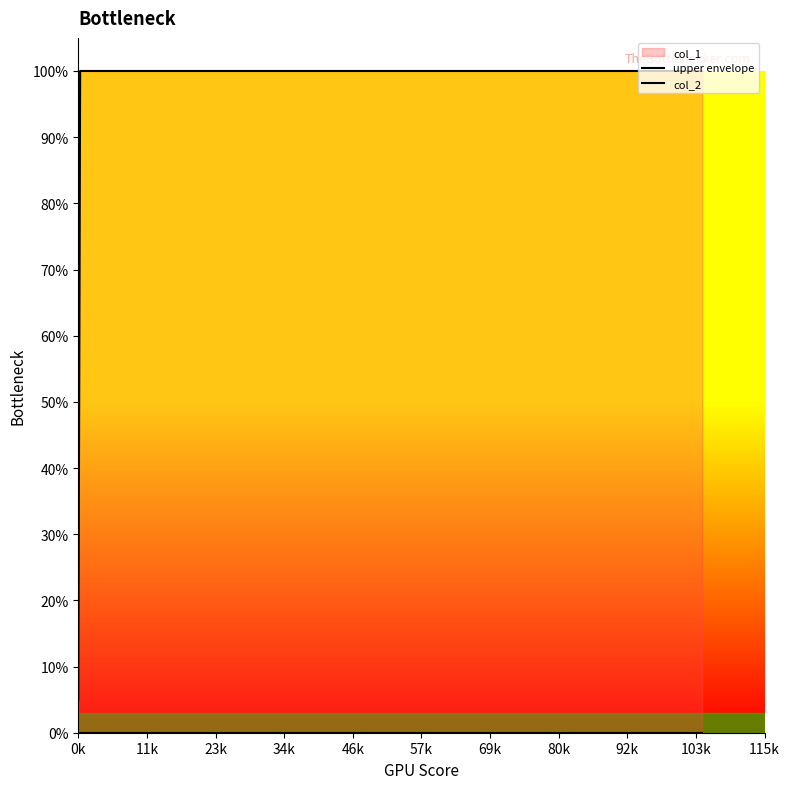

True or false: col_2 and upper envelope intersect in this chart.

False